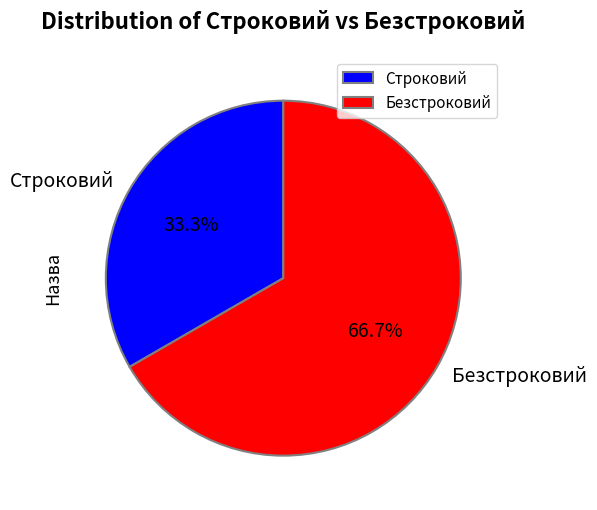

Rank the categories by value from lowest to highest.

Строковий, Безстроковий